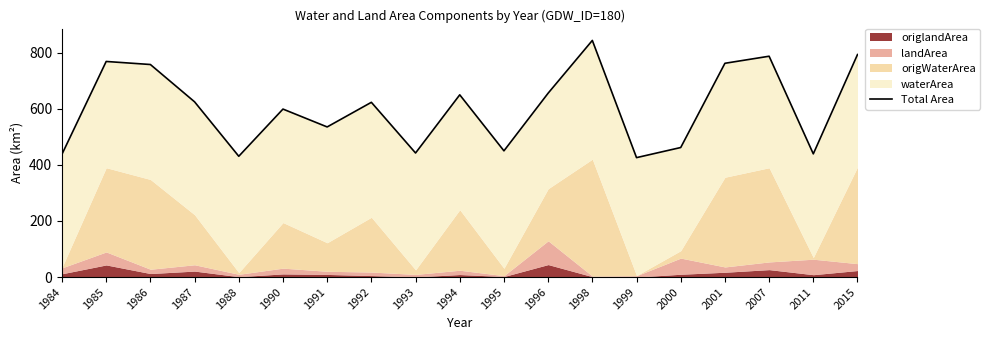

True or false: the data shows 473.1 at 2001.

False